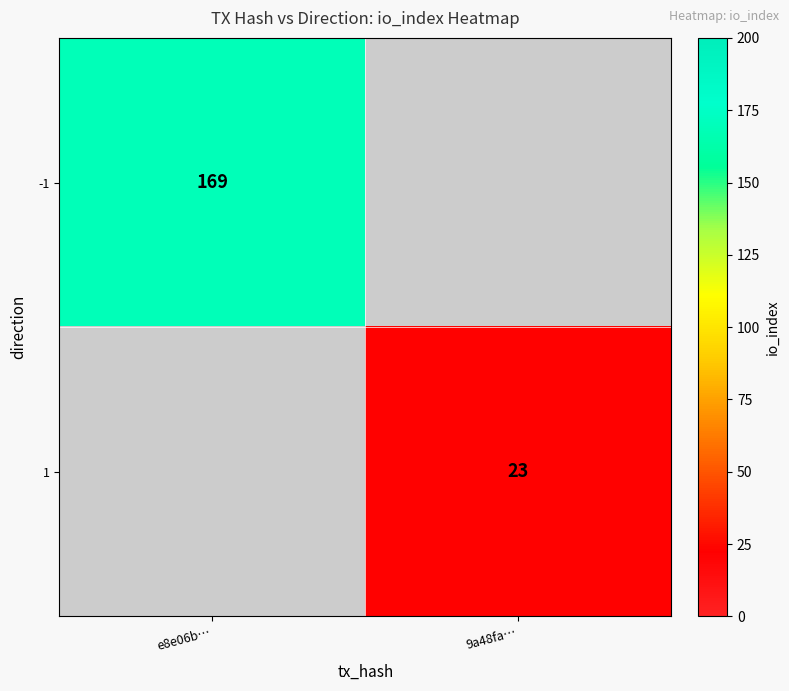

At how many categories does at least one series exceed 134?

1